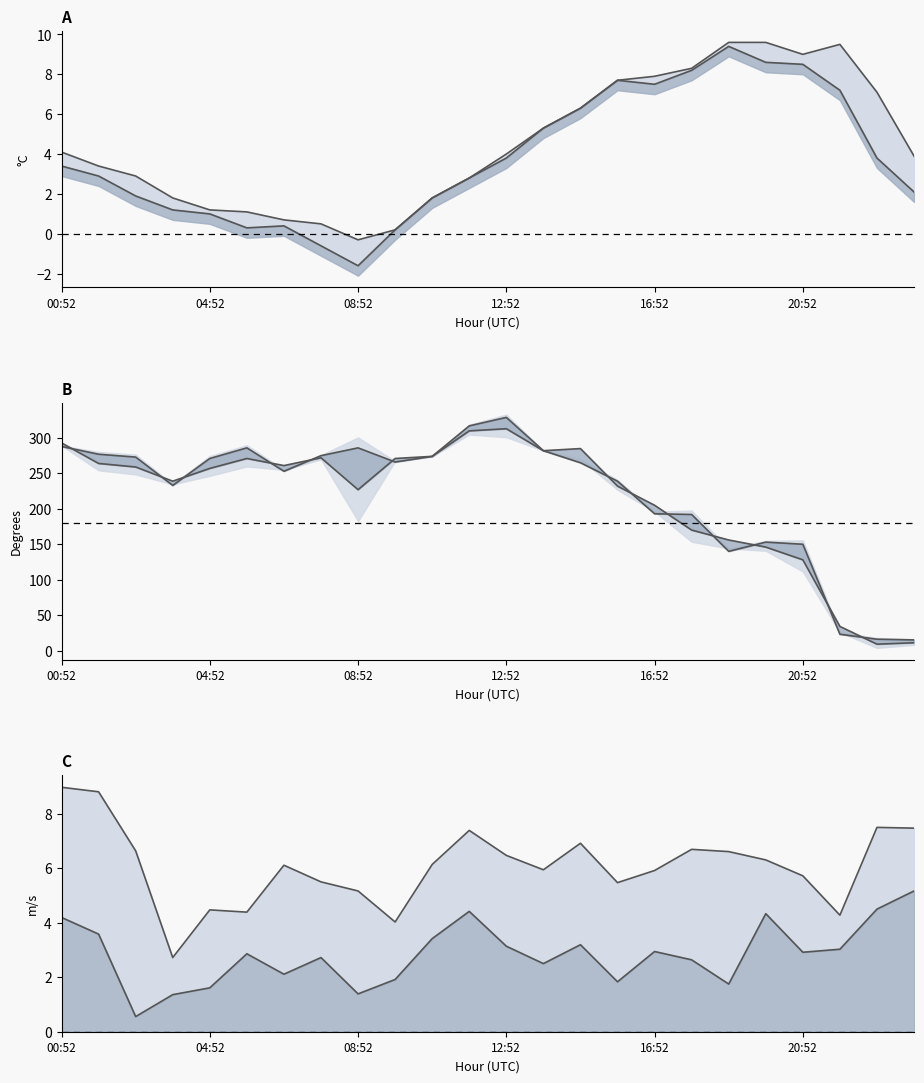

In WIND_DIR_GUST, how many points are higher than both neighbors (excluding endpoints)?

4